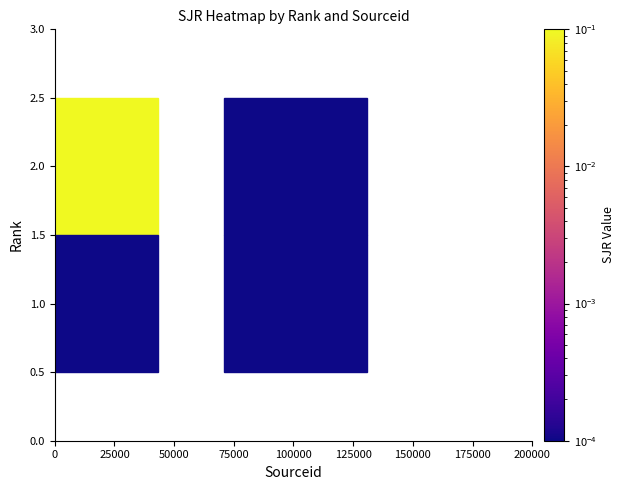

What is the range of X values (max minus min)?

87550